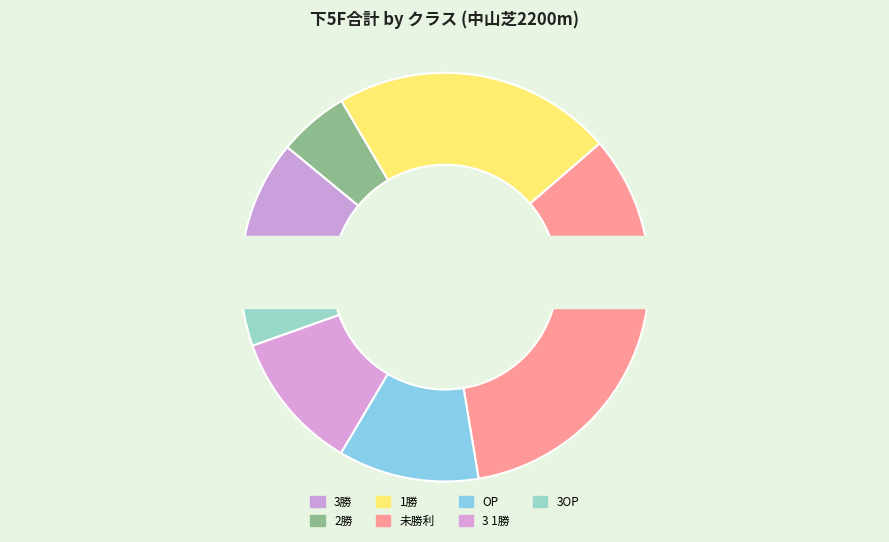

Is it true that 3 1勝 is 4% of the pie?

False